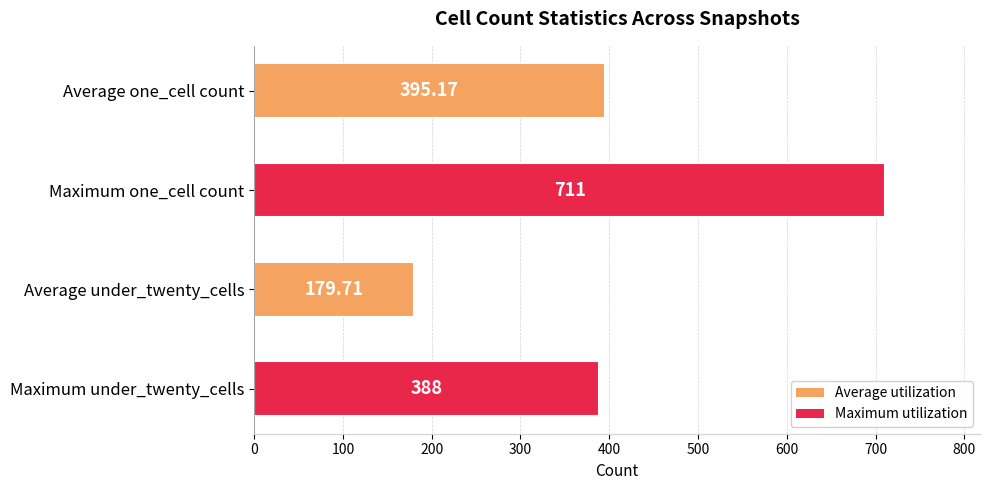

What is the ratio of the value at Average one_cell count to the value at Maximum under_twenty_cells?

1.0